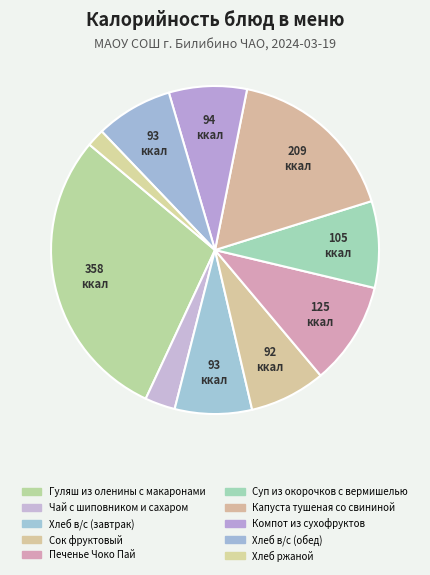

How many slices are in this pie chart?

10